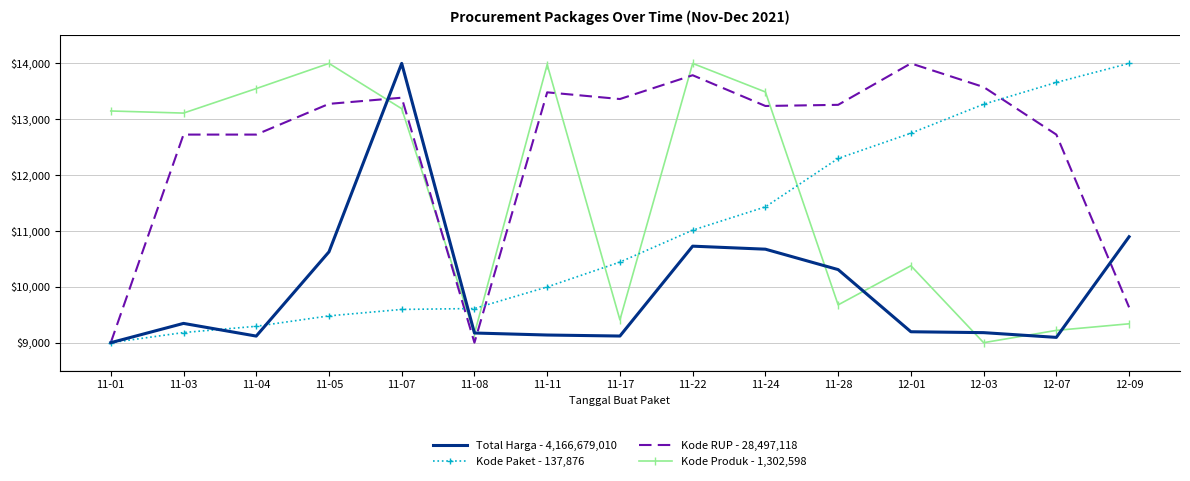

Rank the series at 11-05 from highest to lowest value.

Kode Produk - 1,302,598, Kode RUP - 28,497,118, Total Harga - 4,166,679,010, Kode Paket - 137,876